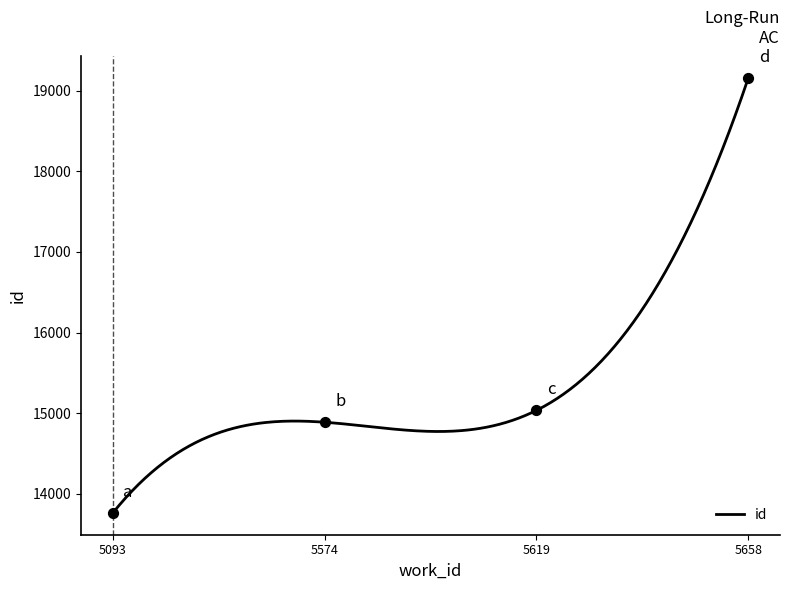

Which has a higher value, 5093 or 5619?

5619